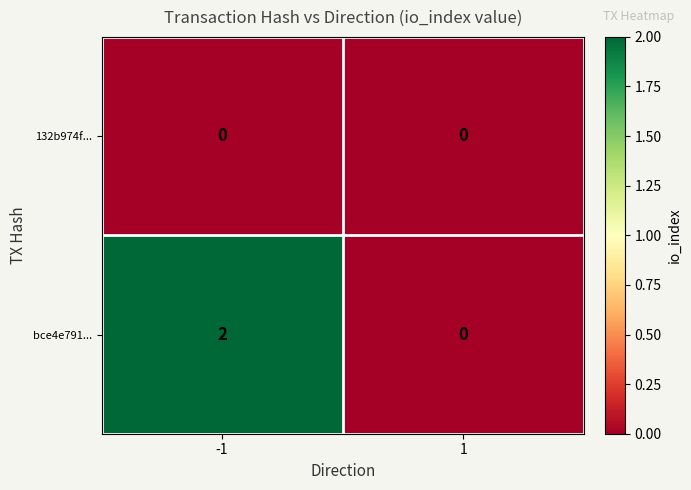

Reading right to left, what are all the values shown in this chart?

132b974f...: 1=0	-1=0
bce4e791...: 1=0	-1=2